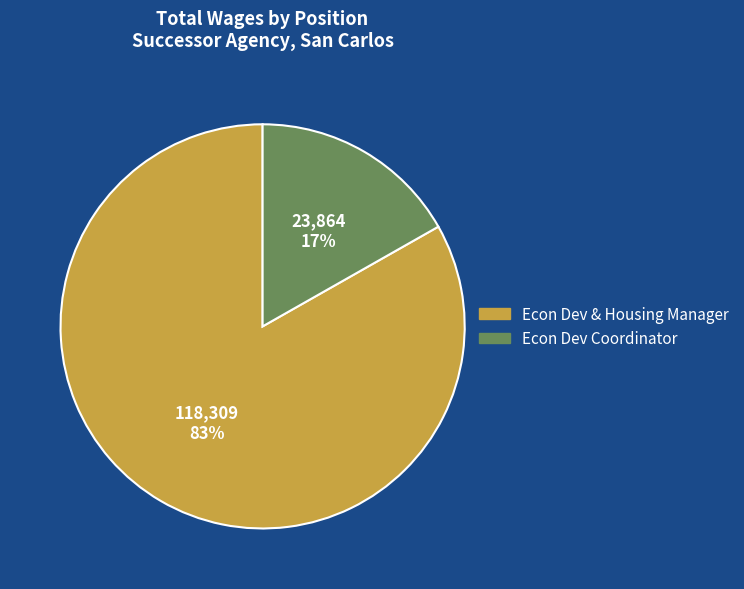

Is there a majority slice in this chart?

Yes